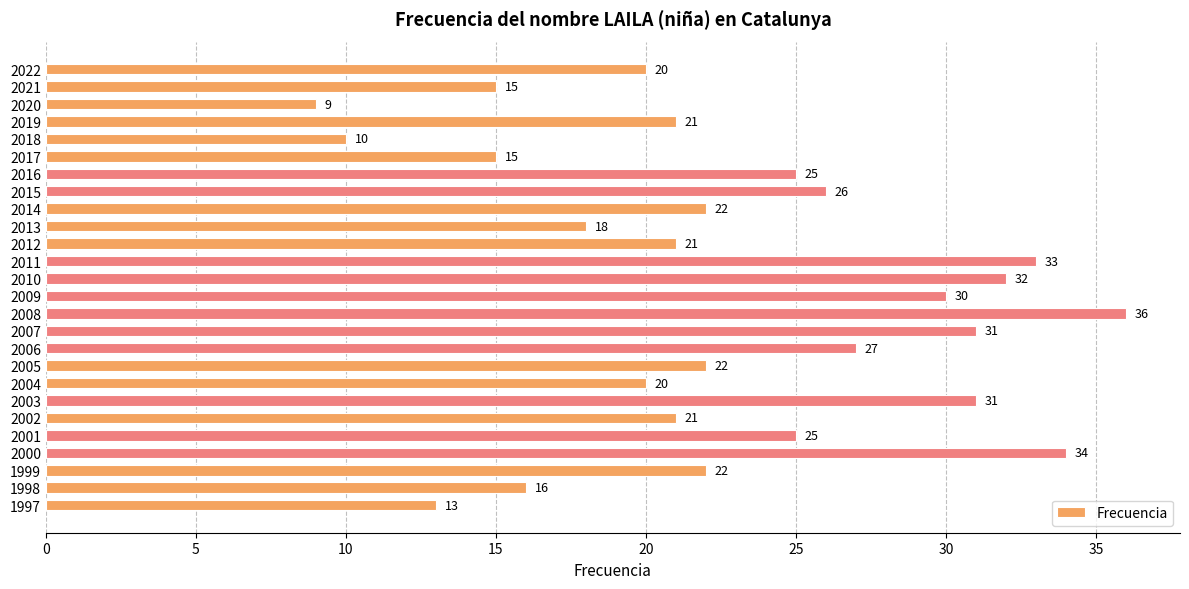

True or false: the data shows 20 at 2004.

True